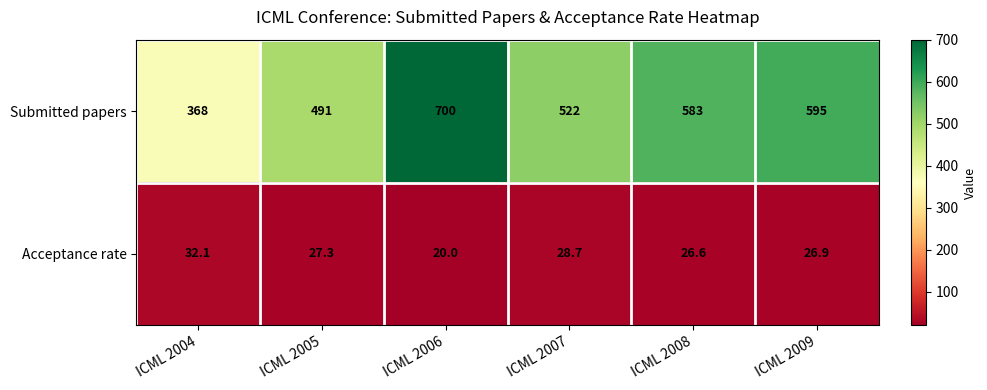

Which series has the largest total across all categories?

Submitted papers